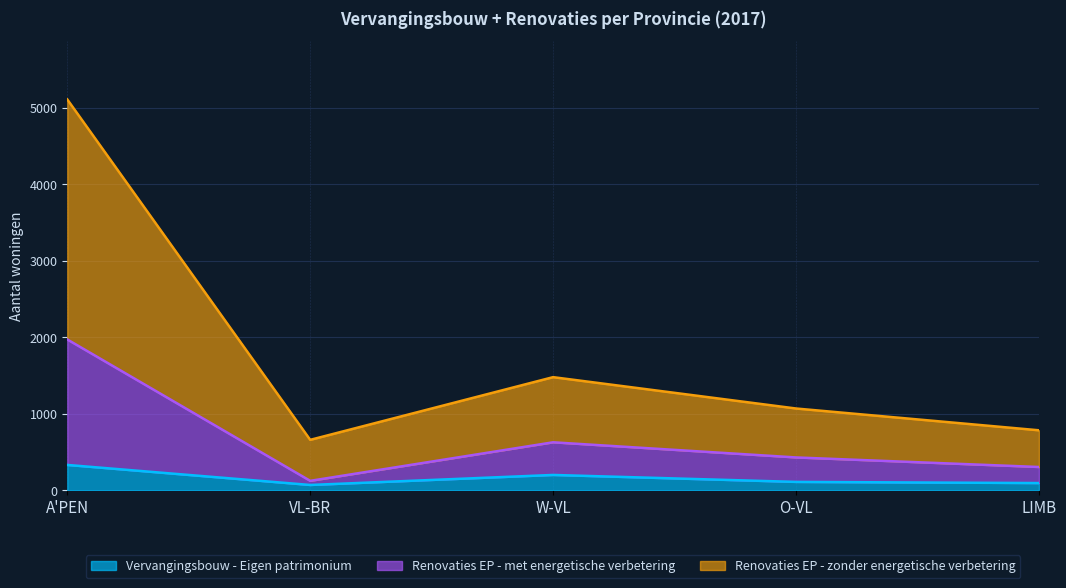

Which series changed the most between A'PEN and W-VL?

Renovaties EP - zonder energetische verbetering